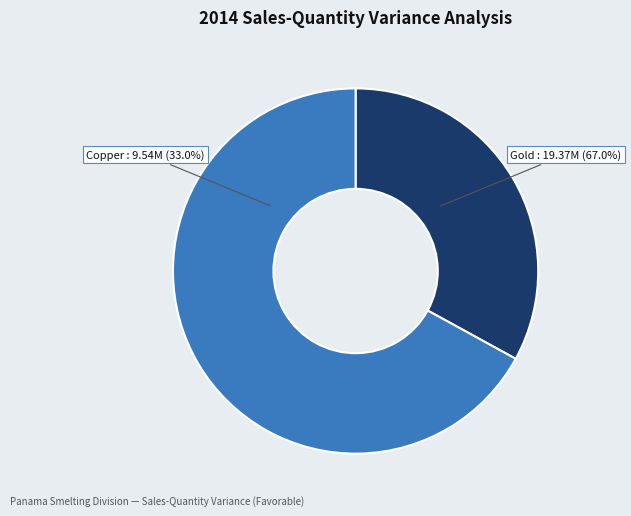

What is the ratio of the value at Gold to the value at Copper?

2.0